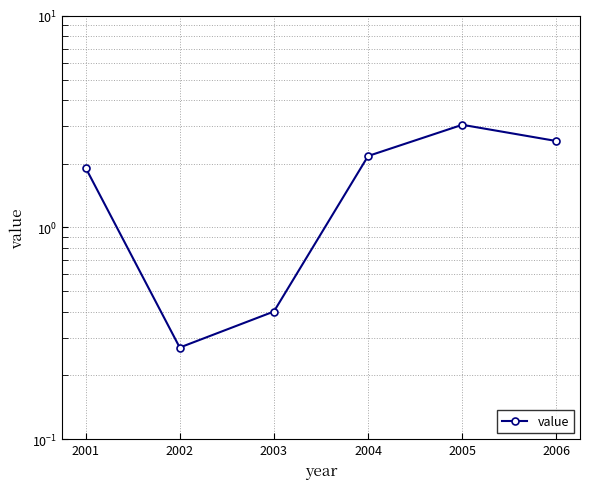

True or false: there are more than 2 points higher than both neighbors.

False